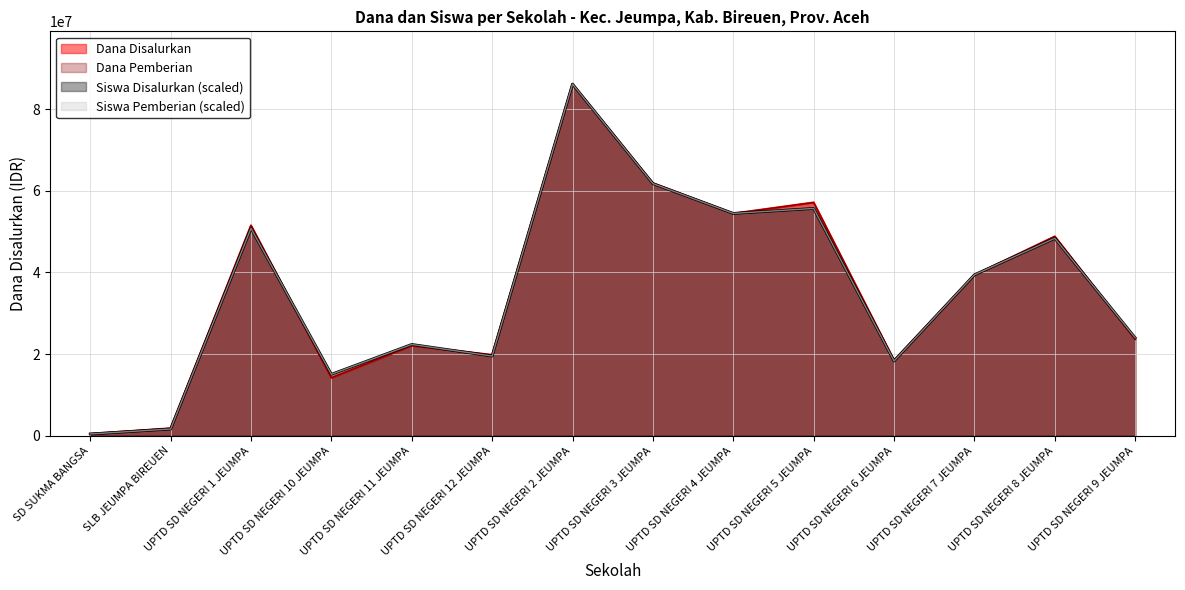

Between UPTD SD NEGERI 10 JEUMPA and UPTD SD NEGERI 6 JEUMPA, which series saw the biggest shift?

Dana Disalurkan